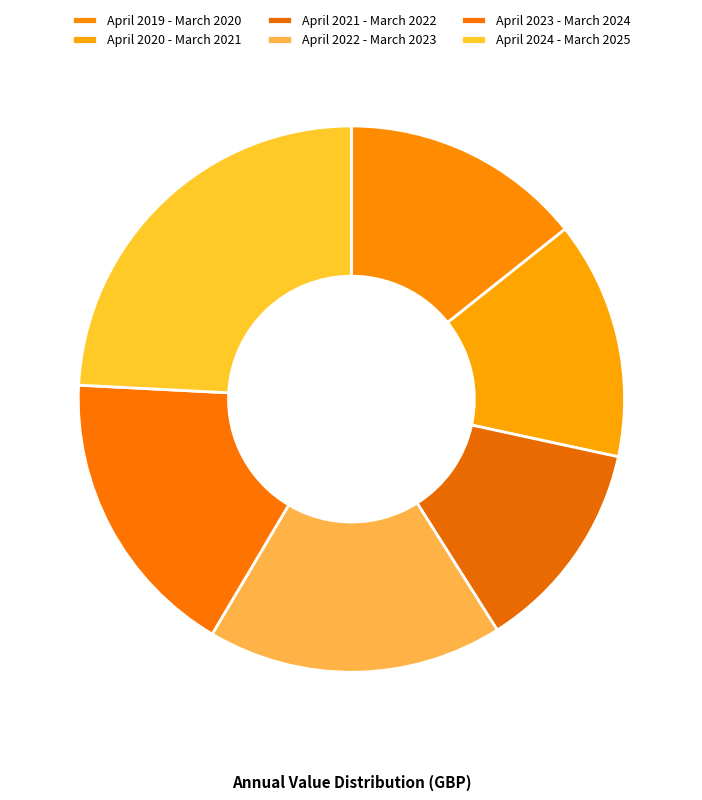

Rank the categories by value from highest to lowest.

April 2024 - March 2025, April 2022 - March 2023, April 2023 - March 2024, April 2019 - March 2020, April 2020 - March 2021, April 2021 - March 2022